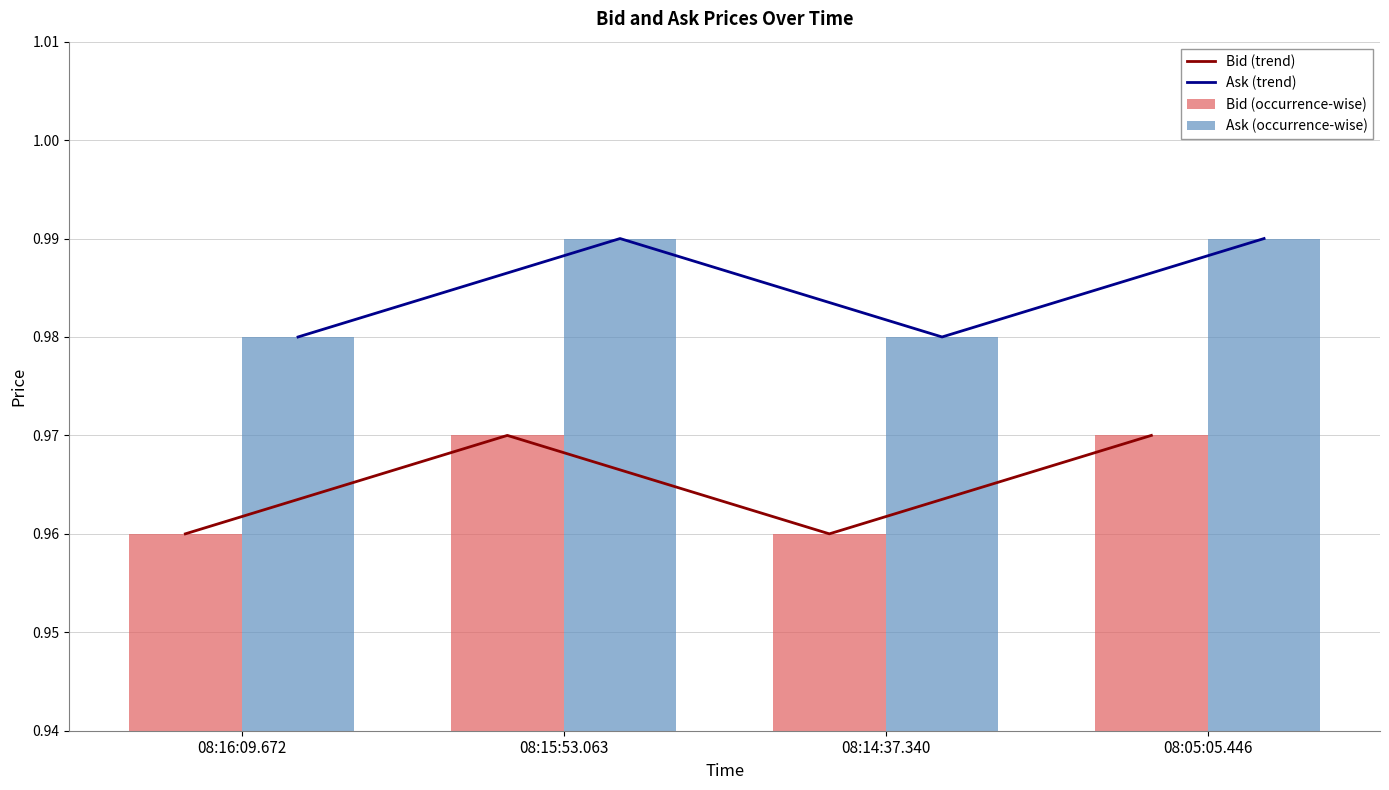

Which label corresponds to the smallest value in the chart?

08:16:09.672